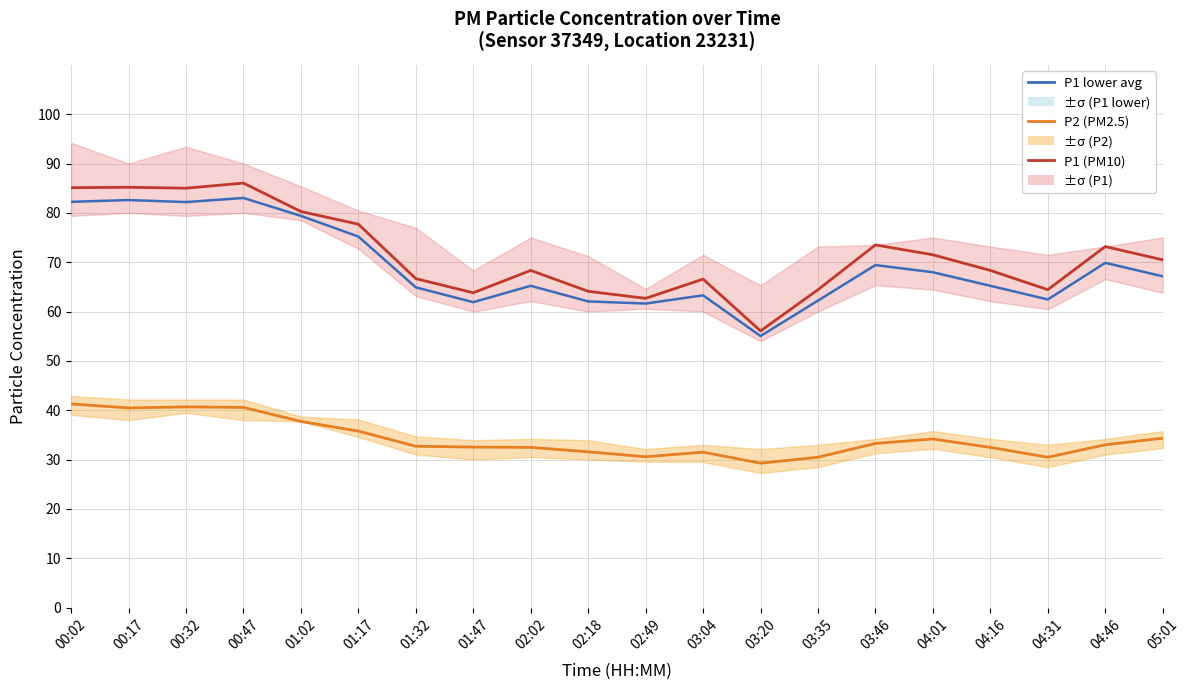

Is it true that P1 lower avg equals 116.9 at 03:46?

False